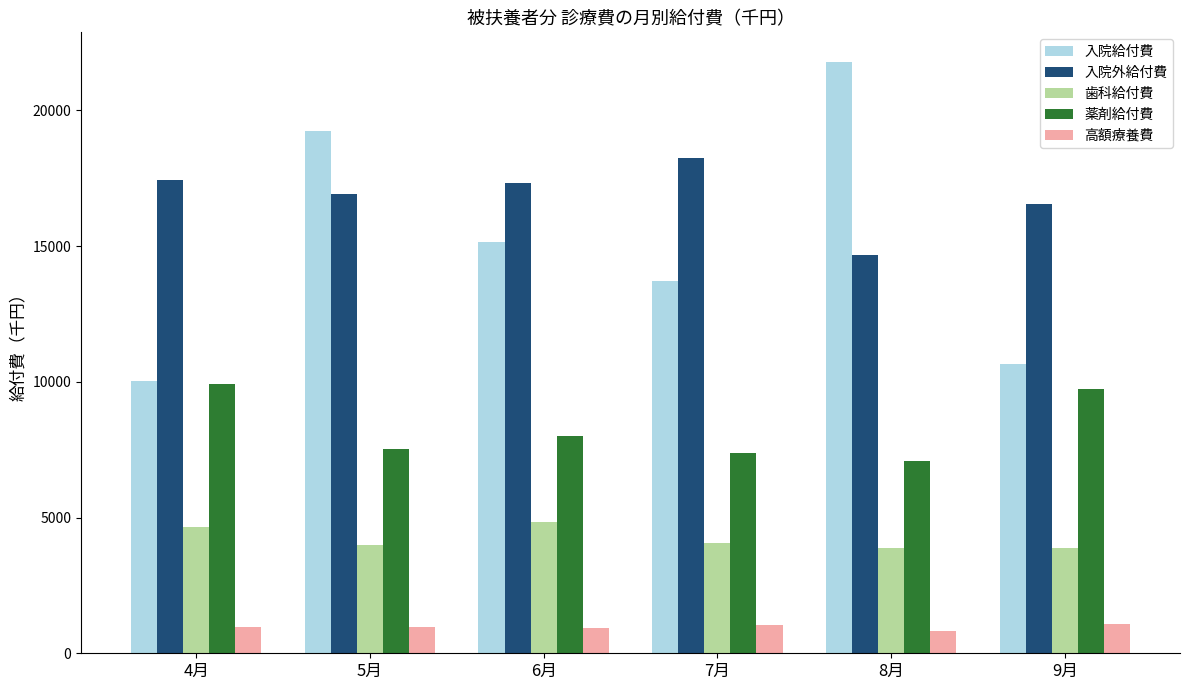

At 8月, list the series in order from largest to smallest.

入院給付費, 入院外給付費, 薬剤給付費, 歯科給付費, 高額療養費